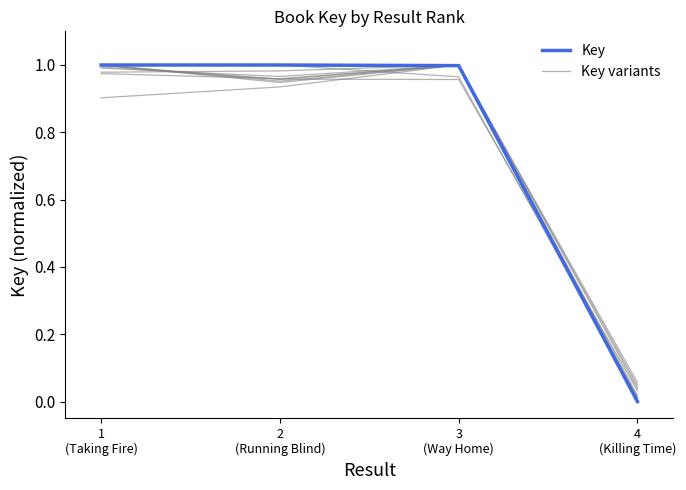

Reading left to right, extract all data points from this chart.

1.0	1.0	1.0	0.0